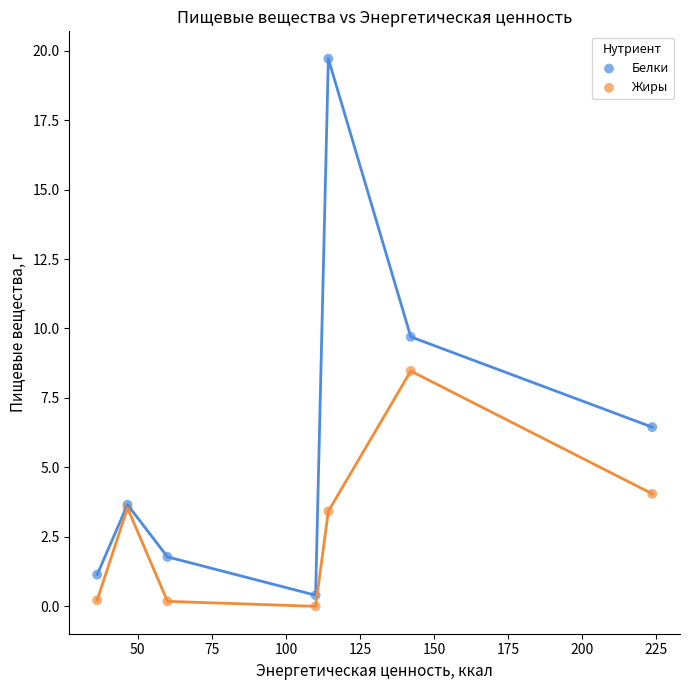

In the Белки series, what Y value is closest to 10?

9.7